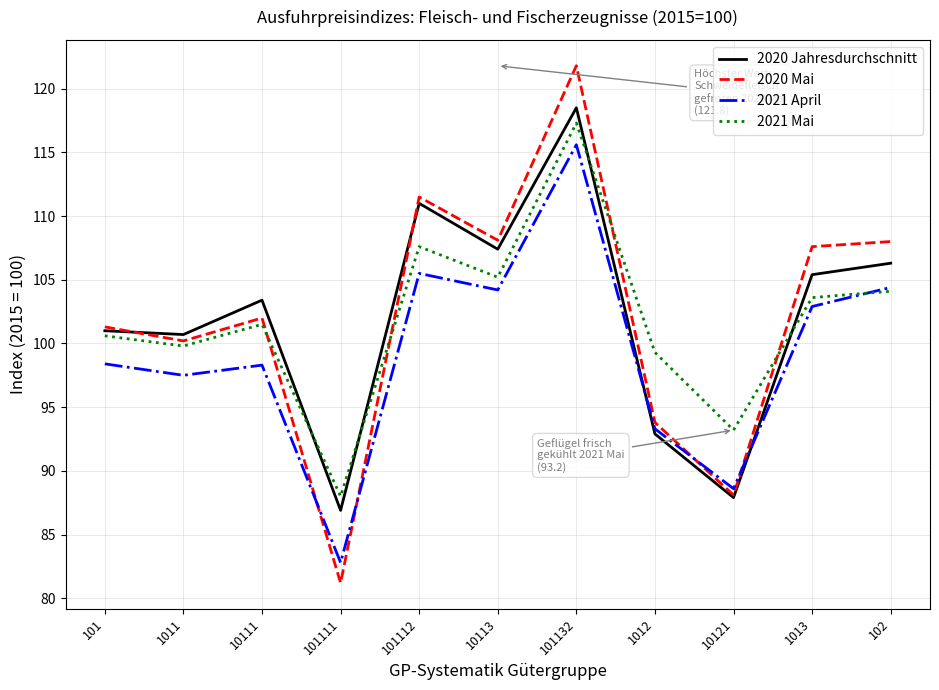

What position from the left is 1013?

10